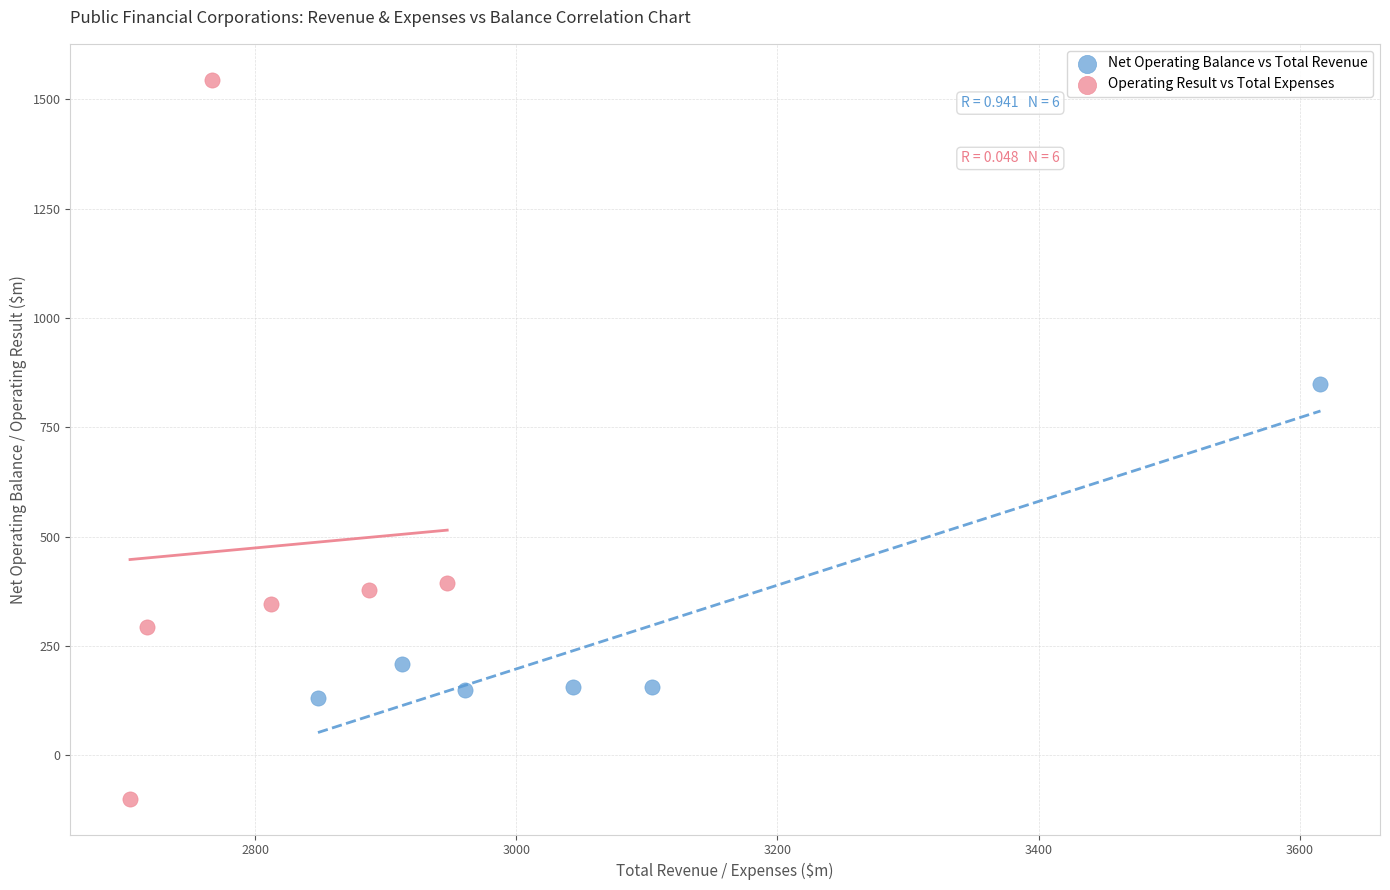

Which series has the largest Y range (max minus min)?

Operating Result vs Total Expenses